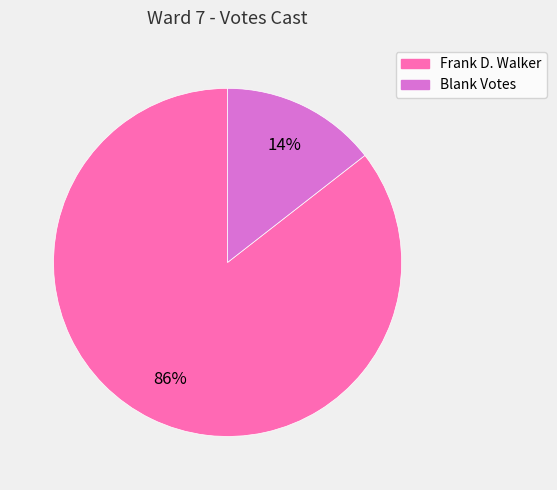

To the nearest percent, what is the combined percentage of Blank Votes and Frank D. Walker?

100%